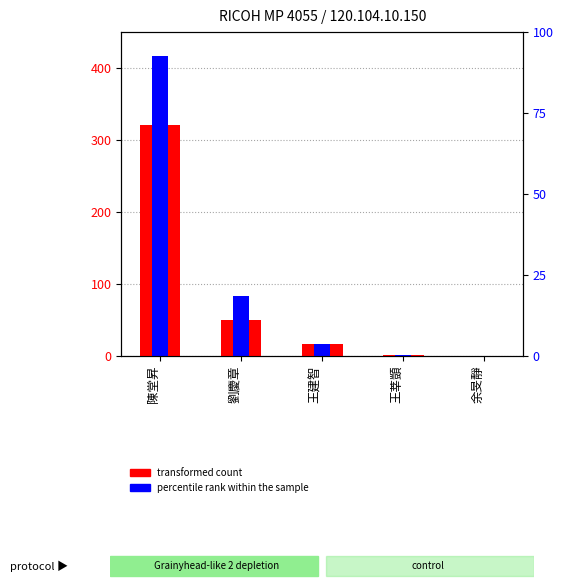

At which label does percentile rank within the sample reach its peak?

陳堂昇